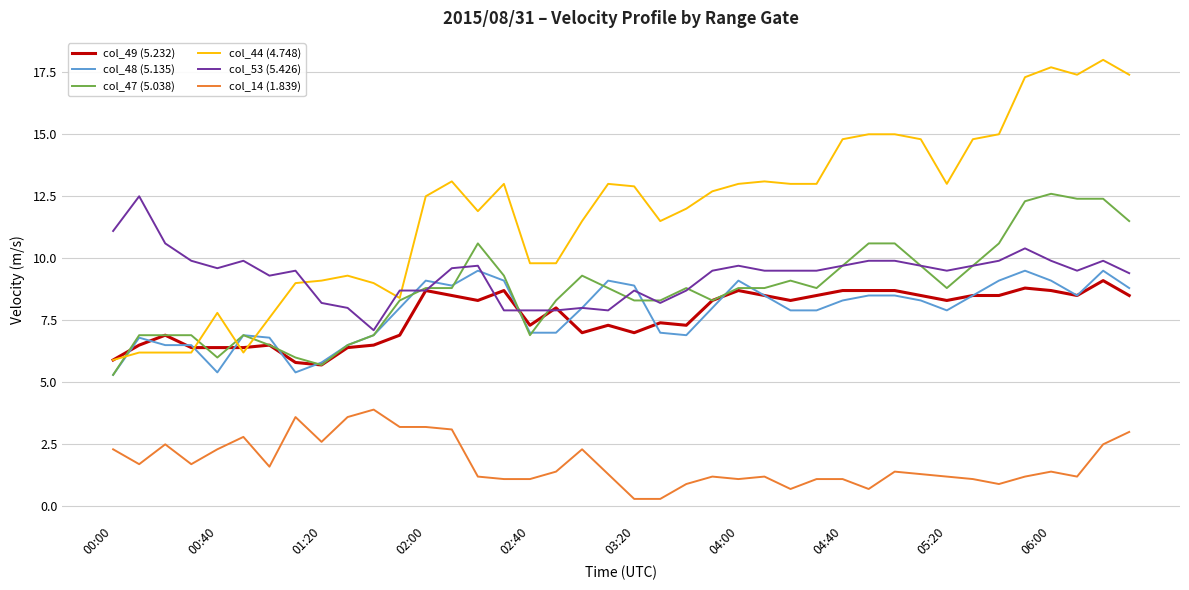

Which series has the largest total across all categories?

col_44 (4.748)